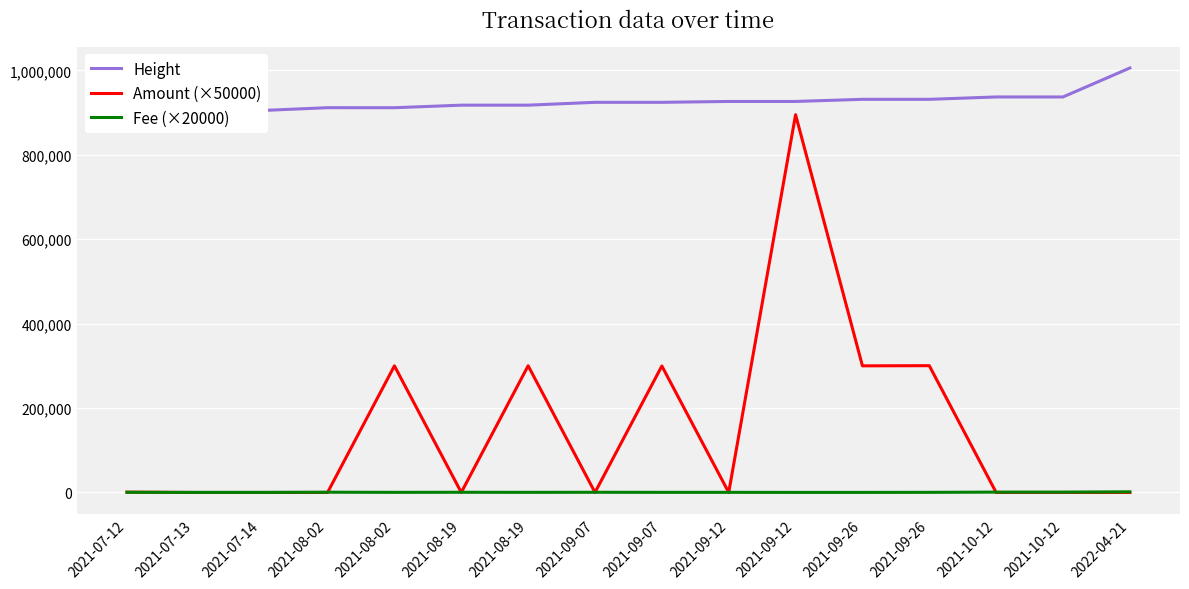

Where do Fee (×20000) and Amount (×50000) first cross each other?

2021-07-12 and 2021-07-13